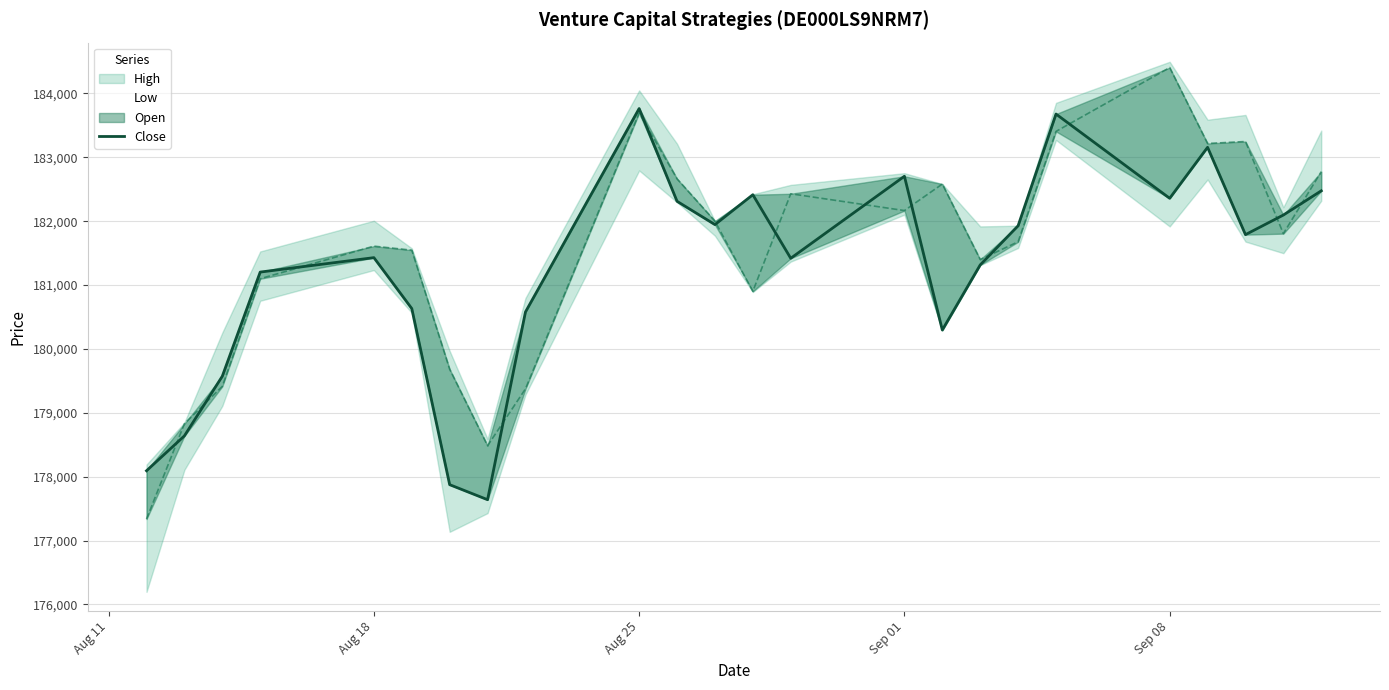

How many lines are shown in the chart?

2